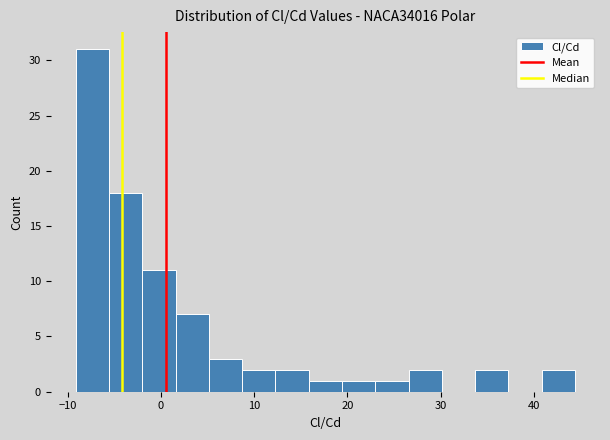

Around what value on the x-axis is the tallest bar? Give the approximate position of its centre, as read against the axis.

-7